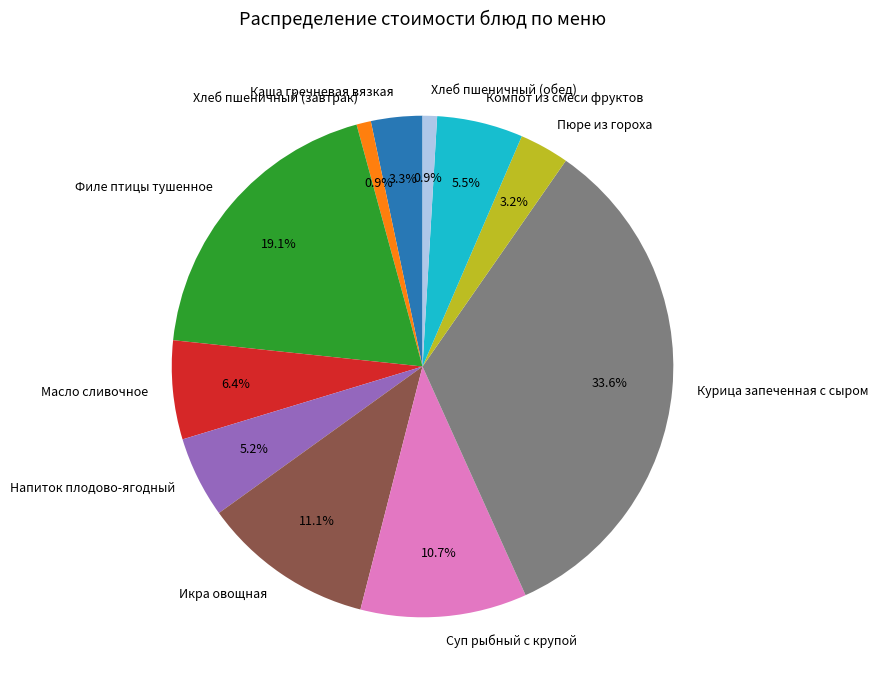

What is the largest slice in the pie chart?

Курица запеченная с сыром